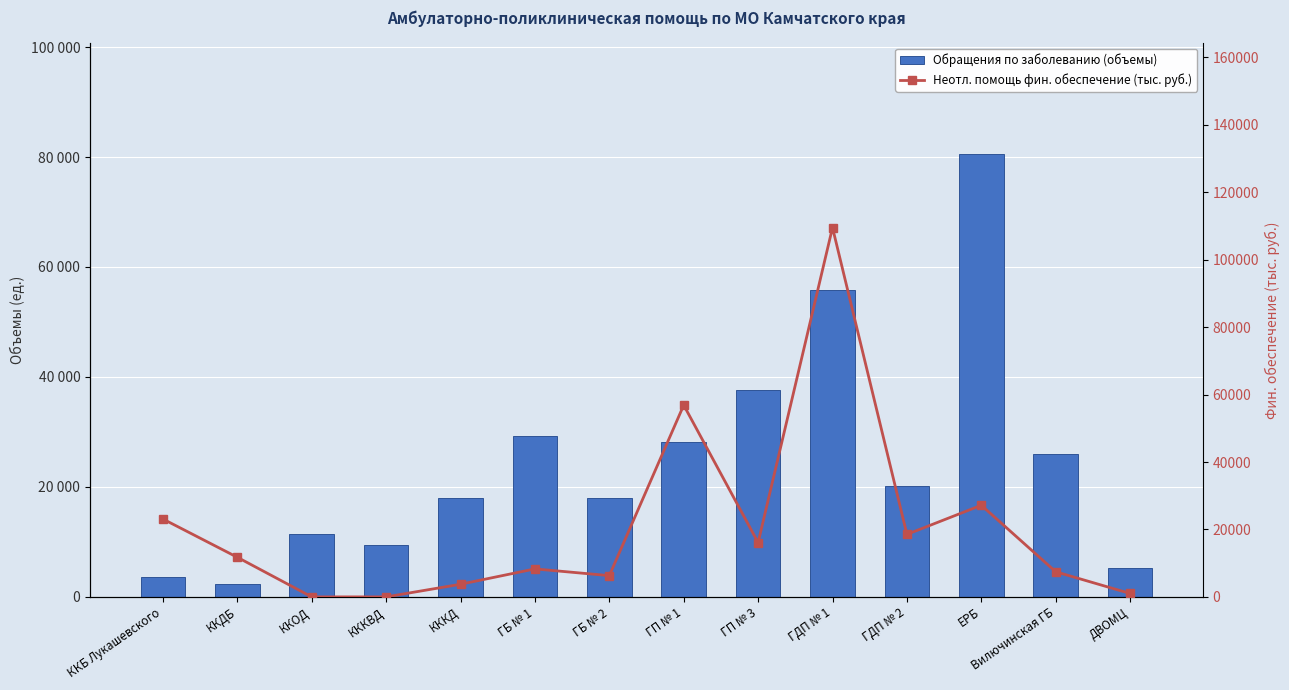

Are the bars horizontal?

No